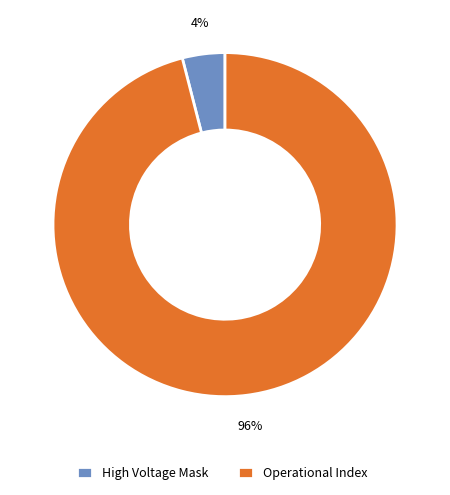

Combined, do Operational Index and High Voltage Mask account for over 50%?

Yes